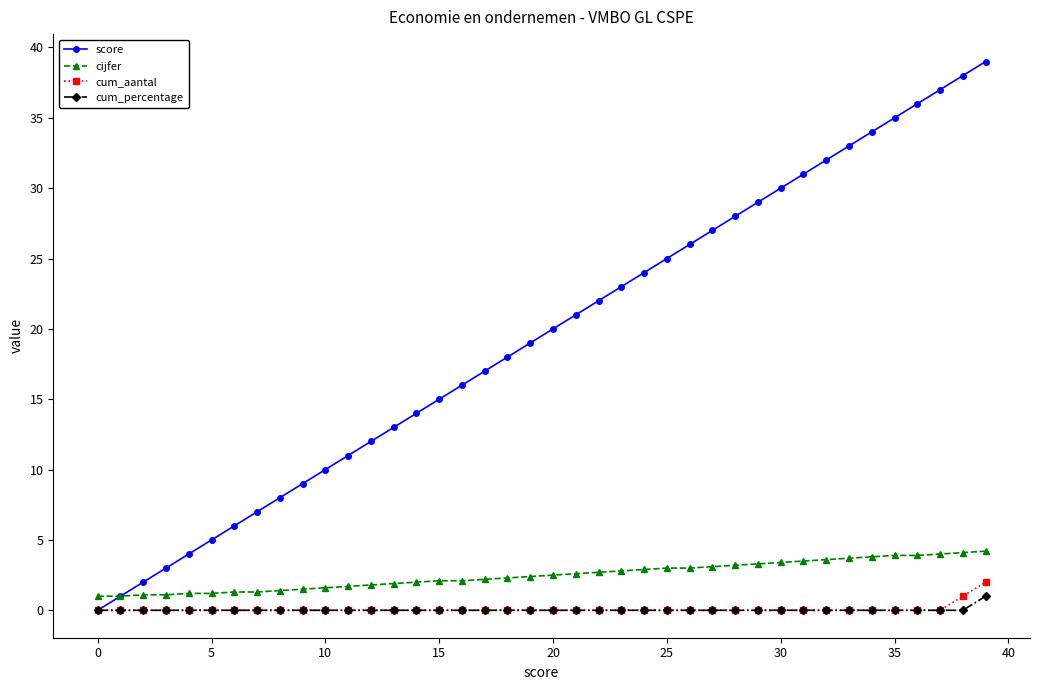

True or false: cijfer and cum_aantal intersect in this chart.

False